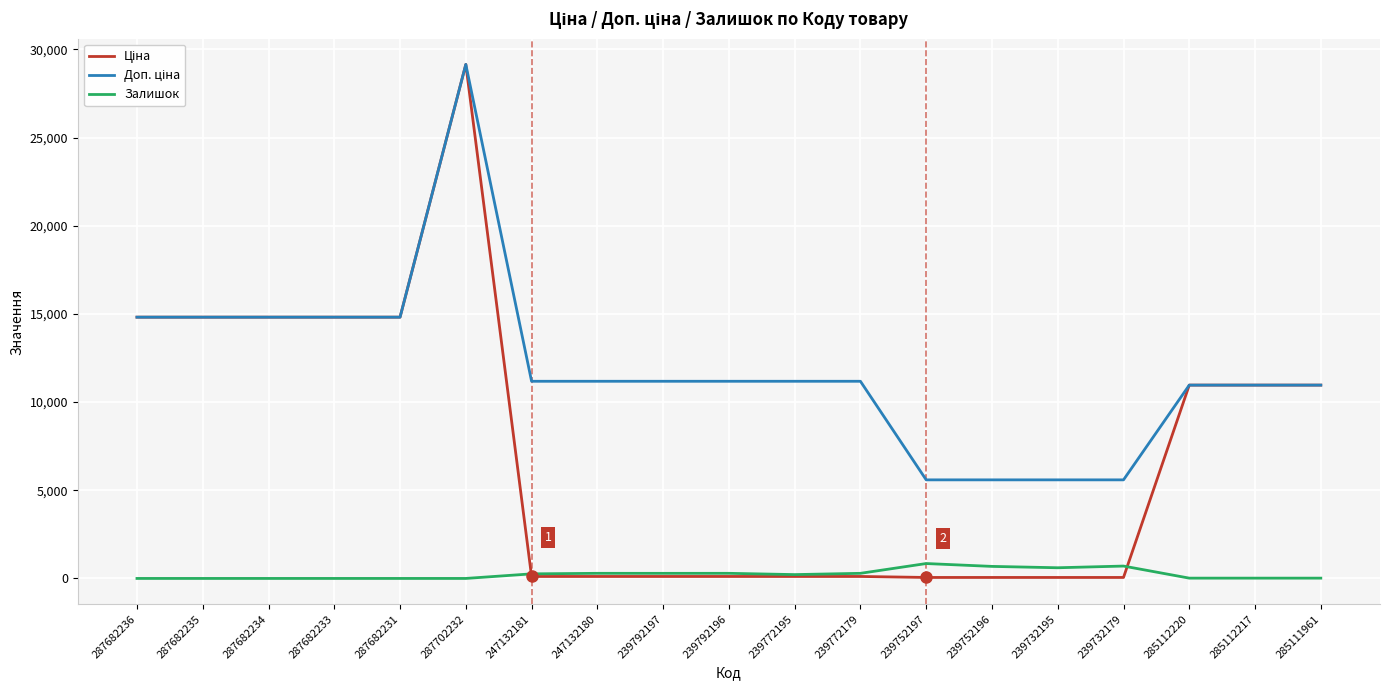

The Залишок series shows 289.0 at 239792197. True or false?

True